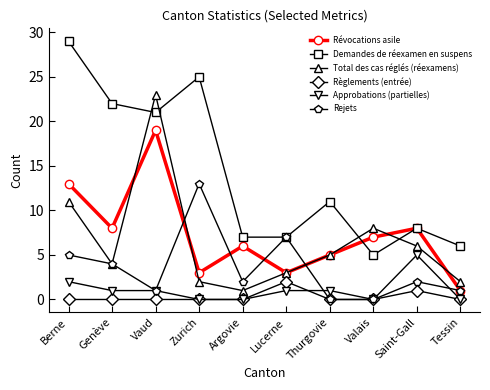

Reading right to left, list all the values displayed in this chart.

Révocations asile: 1	8	7	5	3	6	3	19	8	13
Demandes de réexamen en suspens: 6	8	5	11	7	7	25	21	22	29
Total des cas réglés (réexamens): 2	6	8	5	3	1	2	23	4	11
Règlements (entrée): 0	1	0	0	2	0	0	0	0	0
Approbations (partielles): 0	5	0	1	1	0	0	1	1	2
Rejets: 1	2	0	0	7	2	13	1	4	5